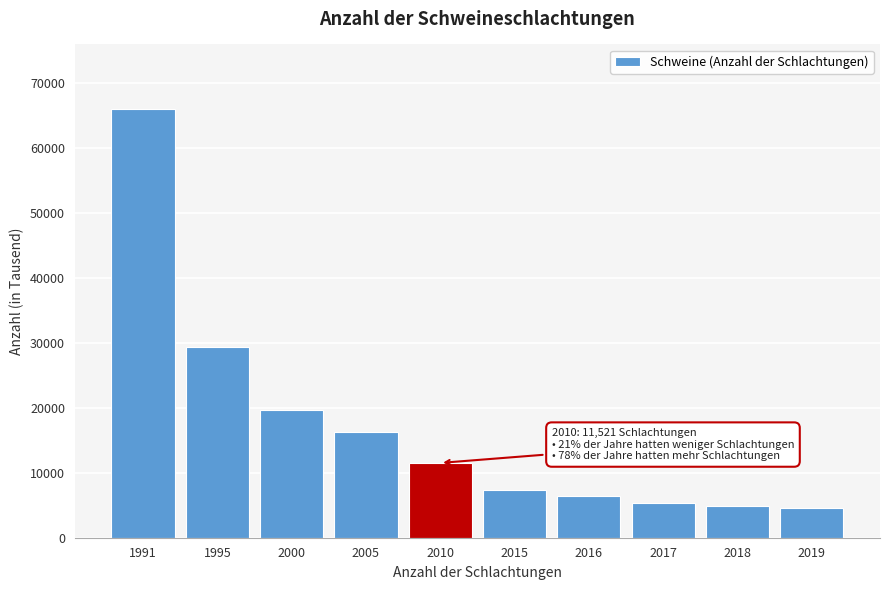

Reading right to left, list all the values displayed in this chart.

2019=4530	2018=4888	2017=5417	2016=6387	2015=7324	2010=11521	2005=16273	2000=19633	1995=29426	1991=66070